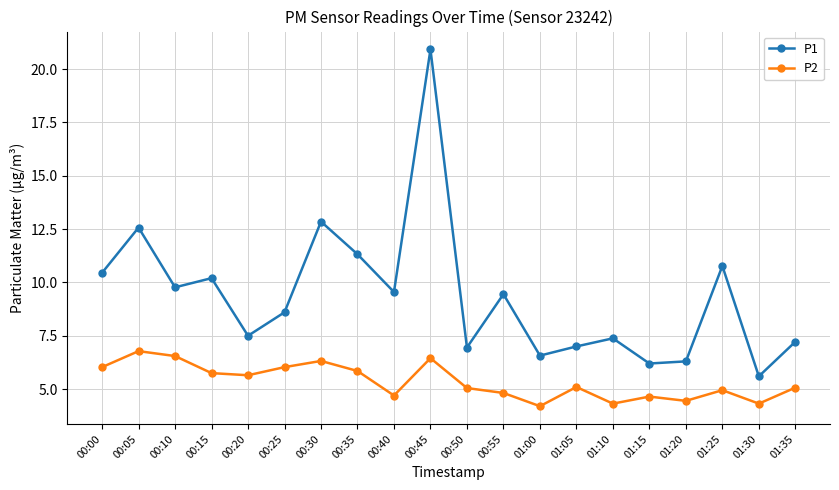

Where is the first local maximum for P1?

00:05